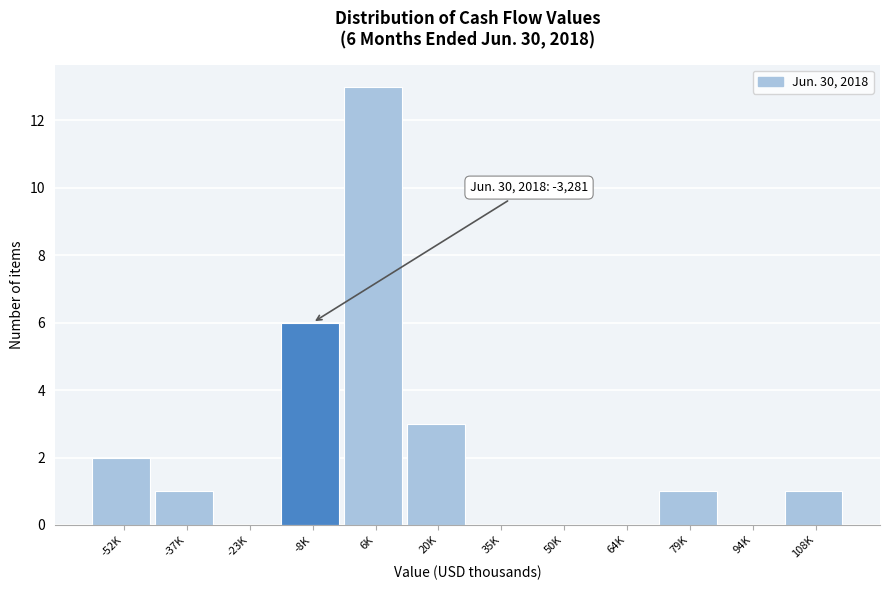

Reading right to left, what are all the values shown in this chart?

108K=1	94K=0	79K=1	64K=0	50K=0	35K=0	20K=3	6K=13	-8K=6	-23K=0	-37K=1	-52K=2